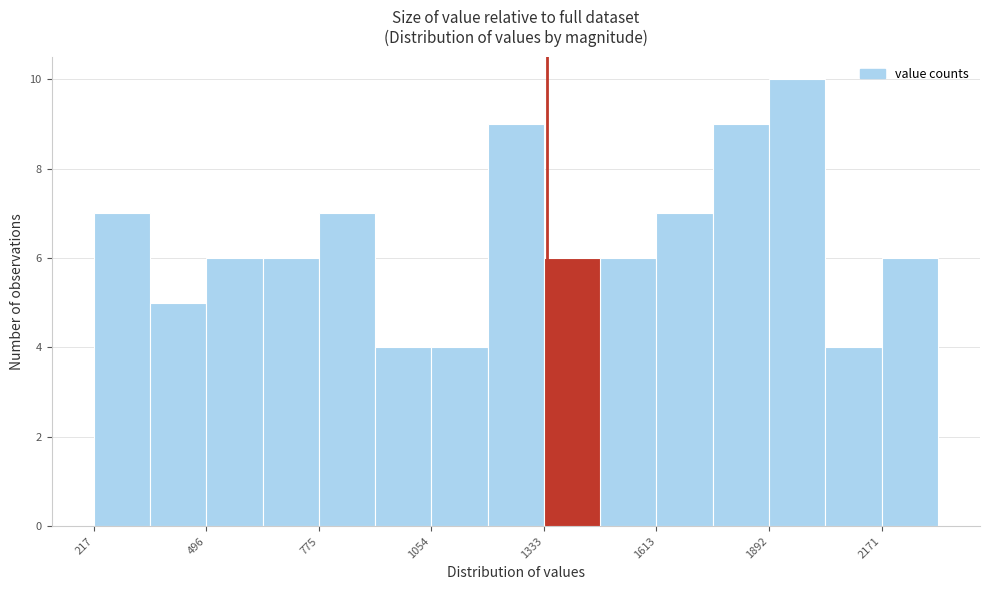

Read against the x-axis, roughly where is the centre of the tallest bar?

1950